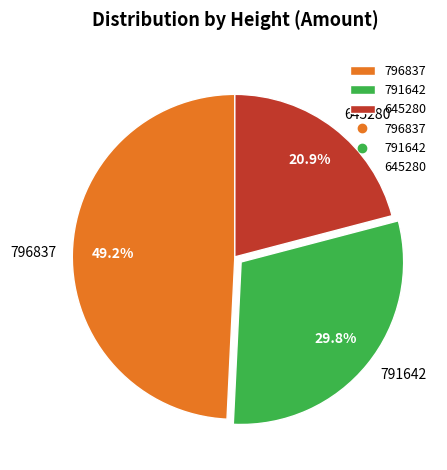

How many slices are in this pie chart?

3